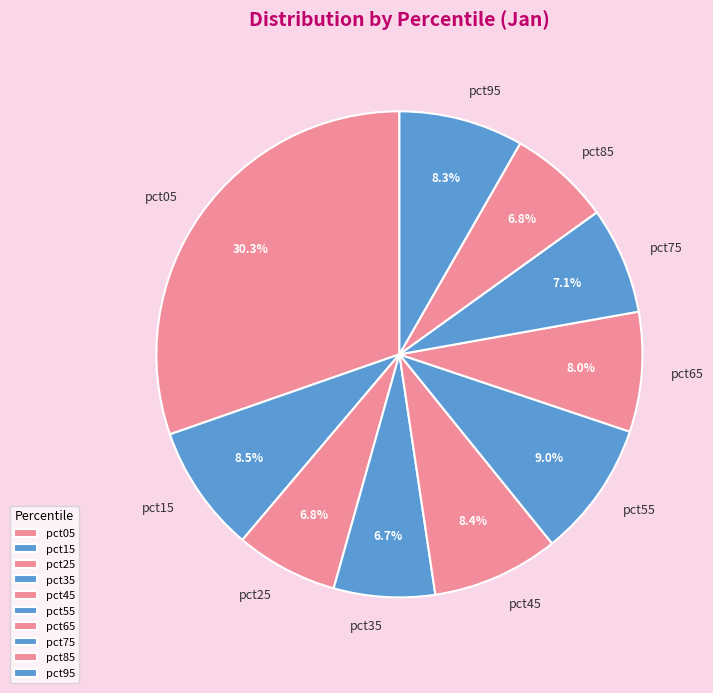

Is it true that pct05 is 30% of the pie?

True